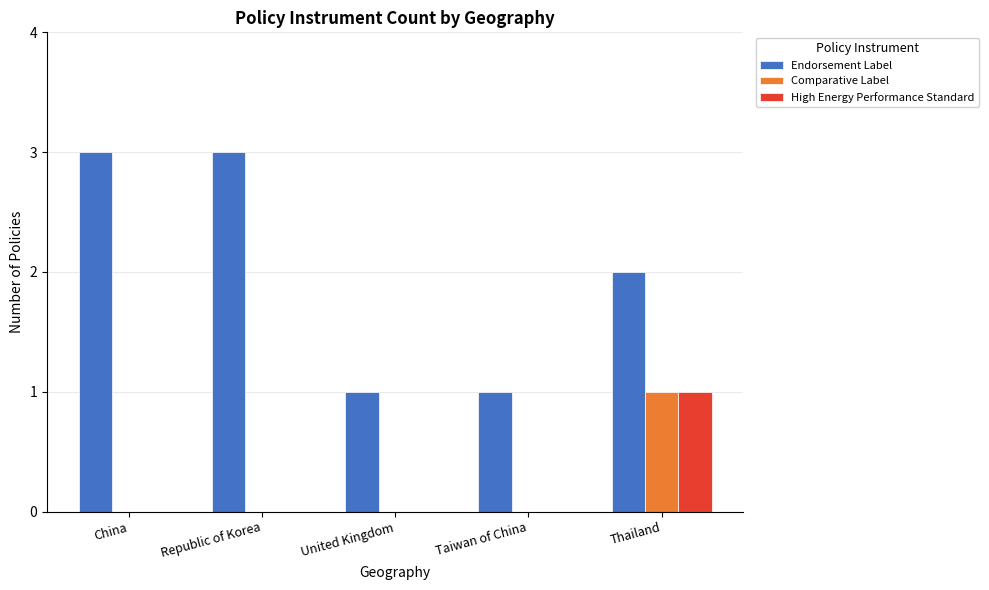

How many groups of bars are there?

5